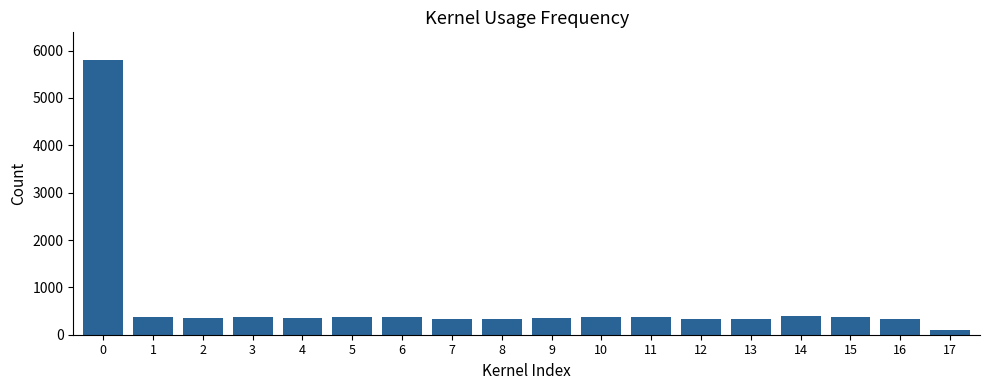

What is the maximum value shown in the chart?

5806